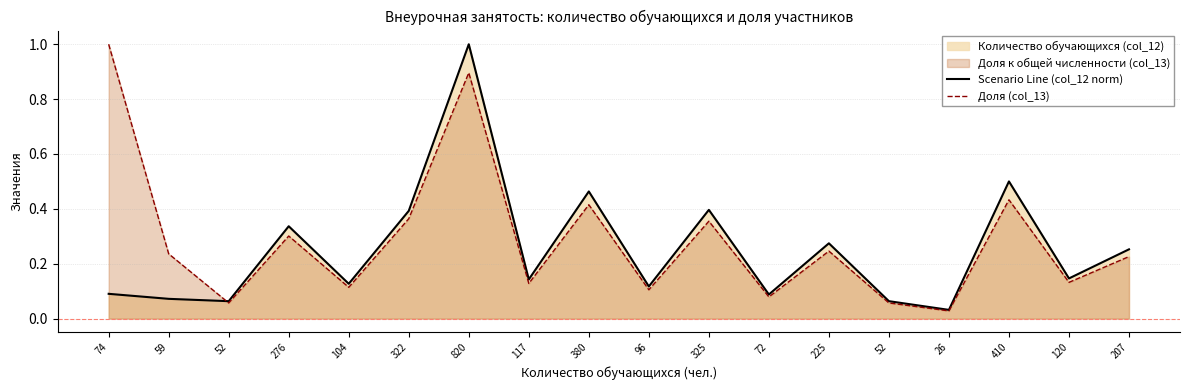

Reading right to left, what are all the values shown in this chart?

Scenario Line (col_12 norm): 207=0.3	120=0.1	410=0.5	26=0.0	52=0.1	225=0.3	72=0.1	325=0.4	96=0.1	380=0.5	117=0.1	820=1.0	322=0.4	104=0.1	276=0.3	52=0.1	59=0.1	74=0.1
Доля (col_13): 207=0.2	120=0.1	410=0.4	26=0.0	52=0.1	225=0.2	72=0.1	325=0.4	96=0.1	380=0.4	117=0.1	820=0.9	322=0.4	104=0.1	276=0.3	52=0.1	59=0.2	74=1.0